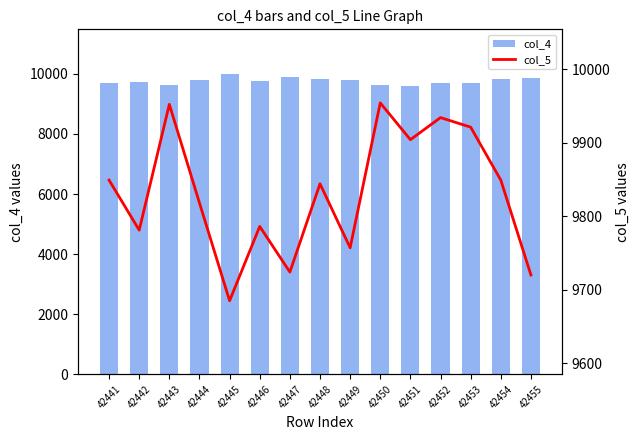

Reading left to right, what are all the values shown in this chart?

col_4: 9711	9739	9617	9780	9985	9750	9887	9832	9802	9626	9585	9681	9697	9839	9873
col_5: 9849	9781	9952	9818	9685	9786	9724	9844	9757	9954	9904	9934	9921	9849	9720